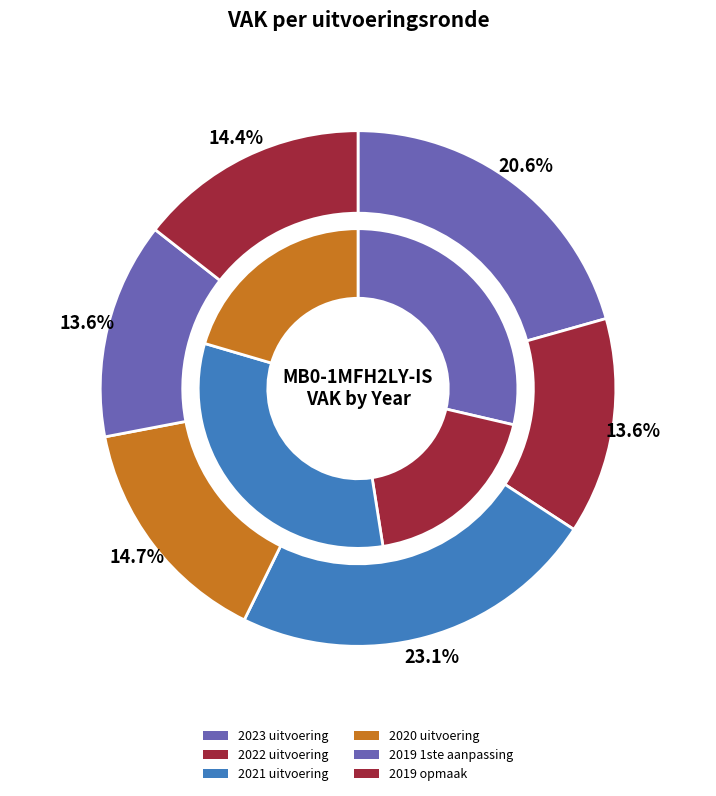

Count the number of slices in the pie.

6